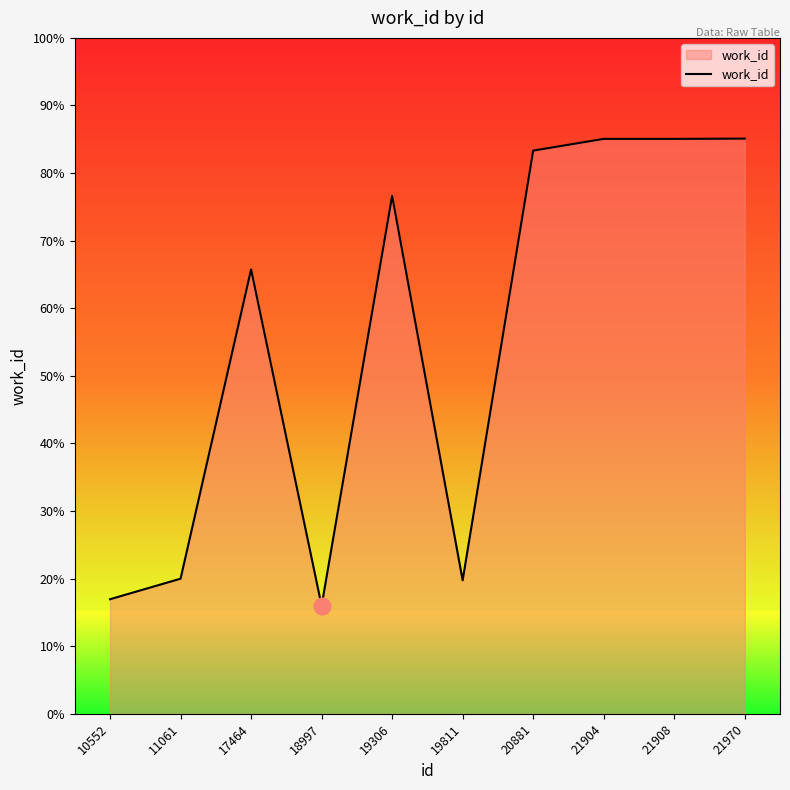

Is this an area chart (filled region under the line)?

Yes